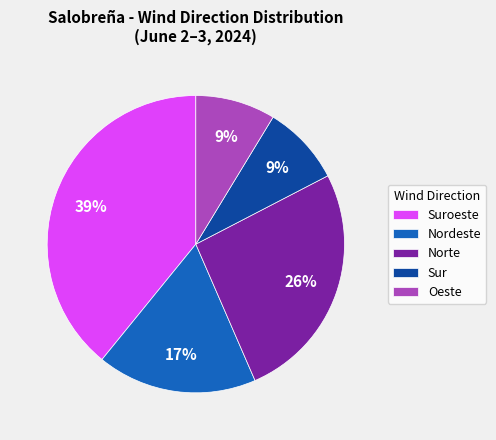

Between Oeste and Nordeste, which is larger?

Nordeste